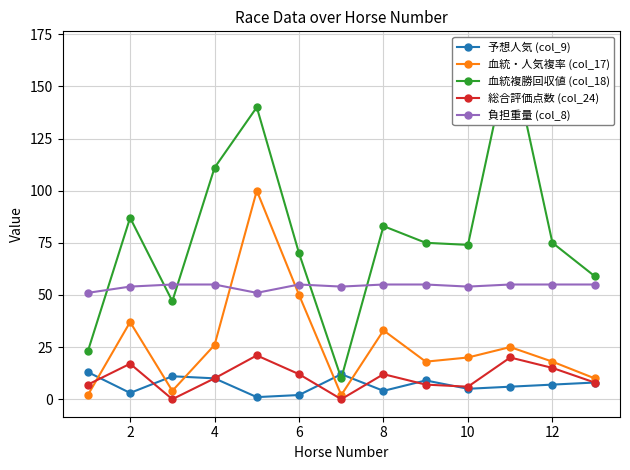

How many values in the 血統・人気複率 (col_17) series are below 20?

6